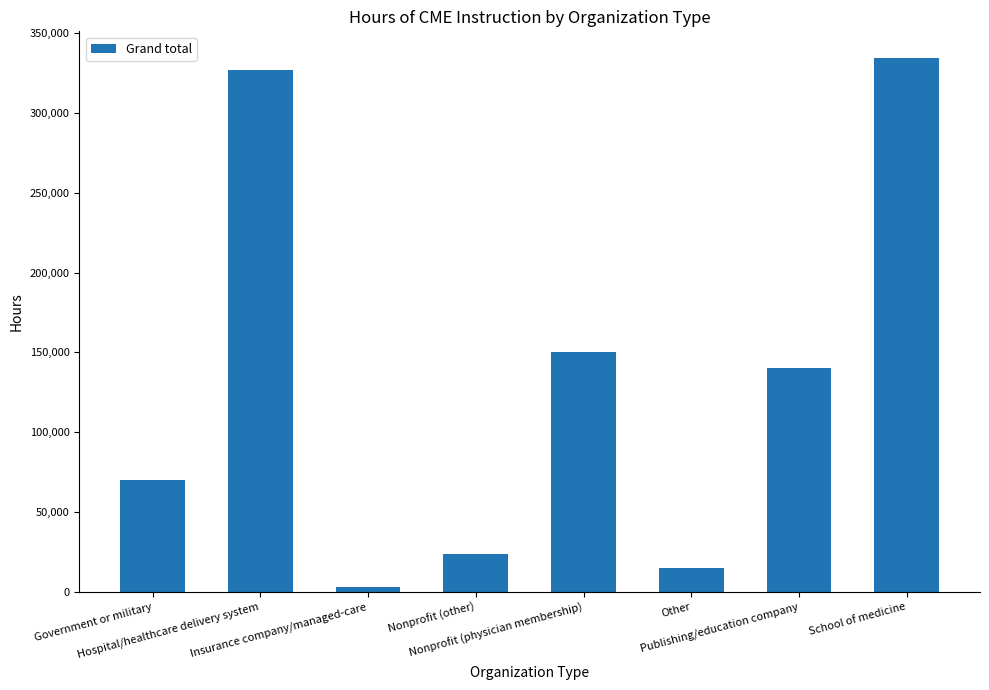

What is the label of the 3rd bar from the left?

Insurance company/managed-care